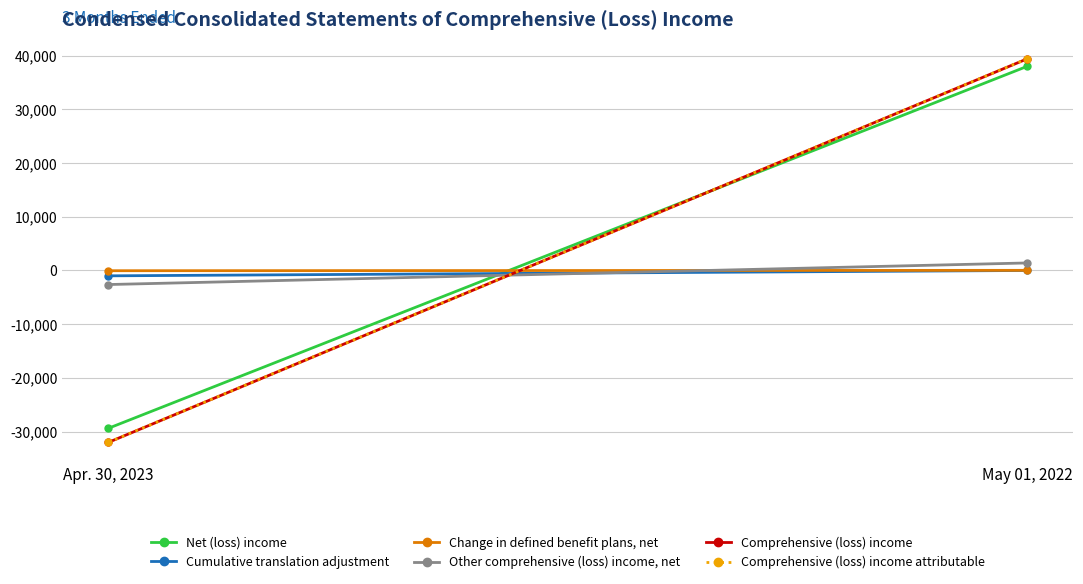

How many lines are shown in the chart?

6